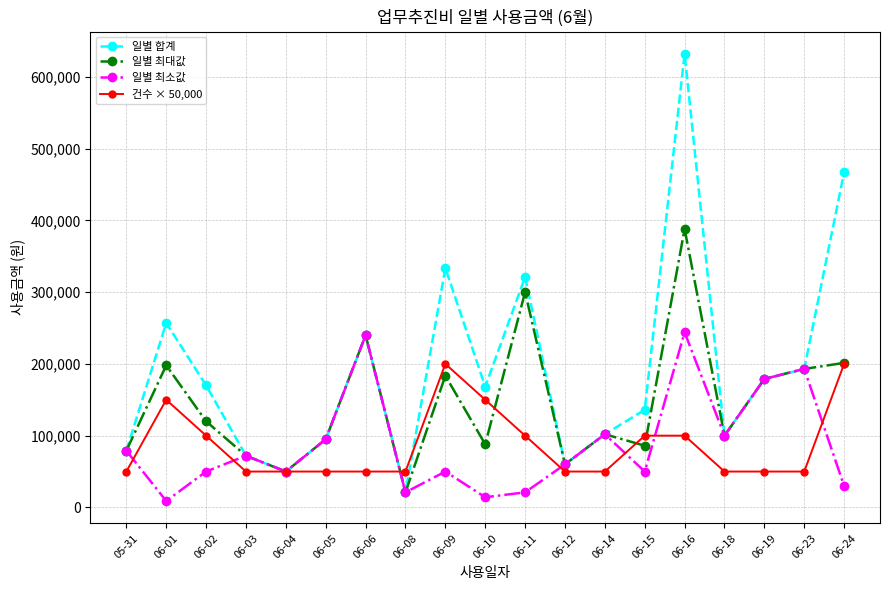

At which category does 건수 × 50,000 reach its first local peak?

06-01